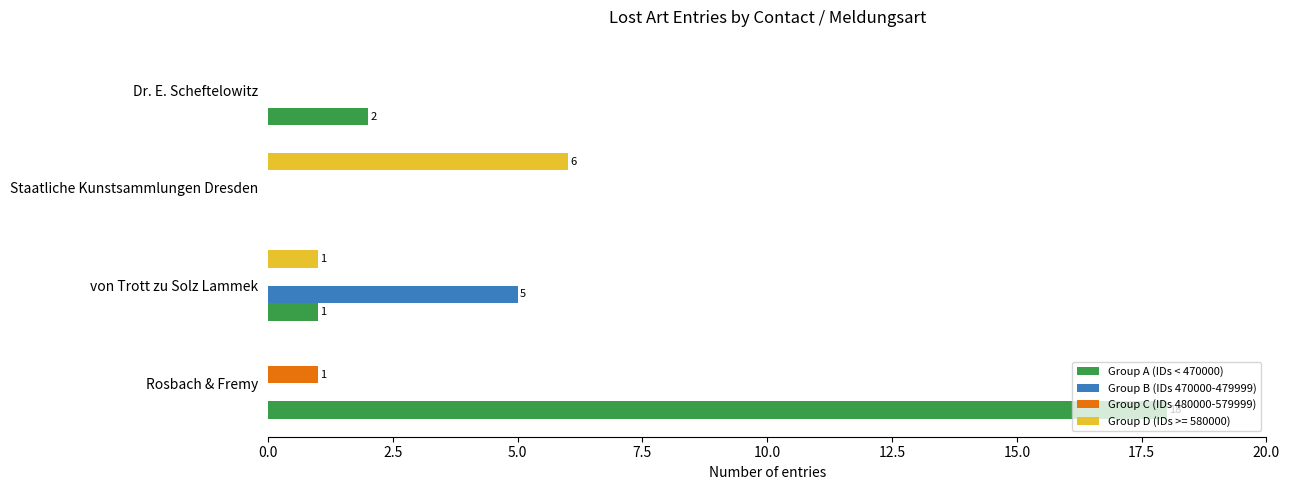

The value of Group A (IDs < 470000) at von Trott zu Solz Lammek is 1. True or false?

True